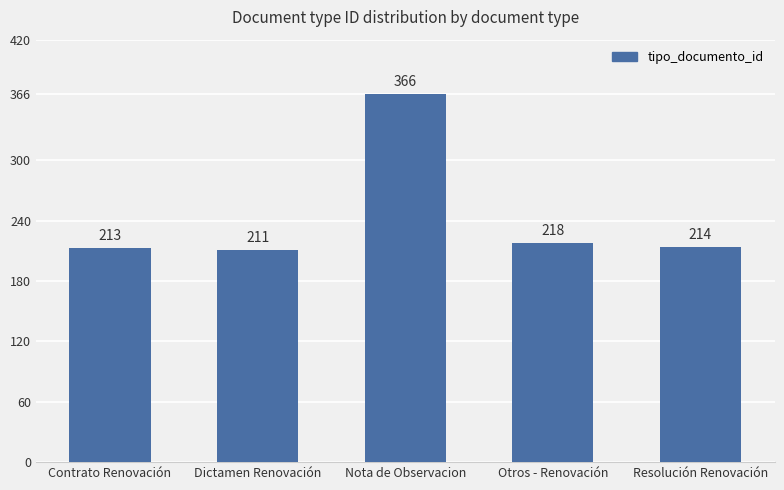

Is it true that the value at Contrato Renovación is 378?

False